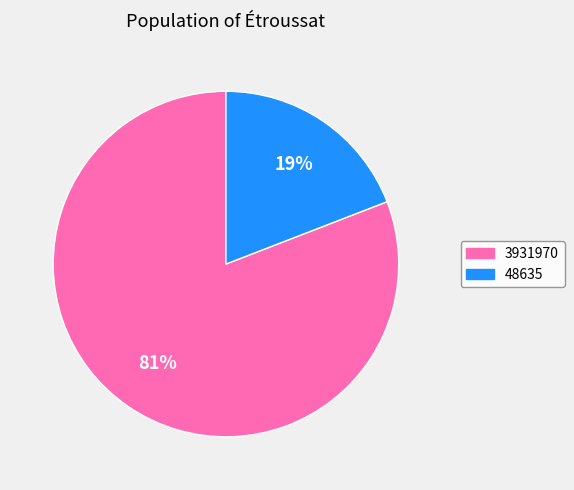

To the nearest percent, what is the difference between the largest and smallest slice percentages?

62%